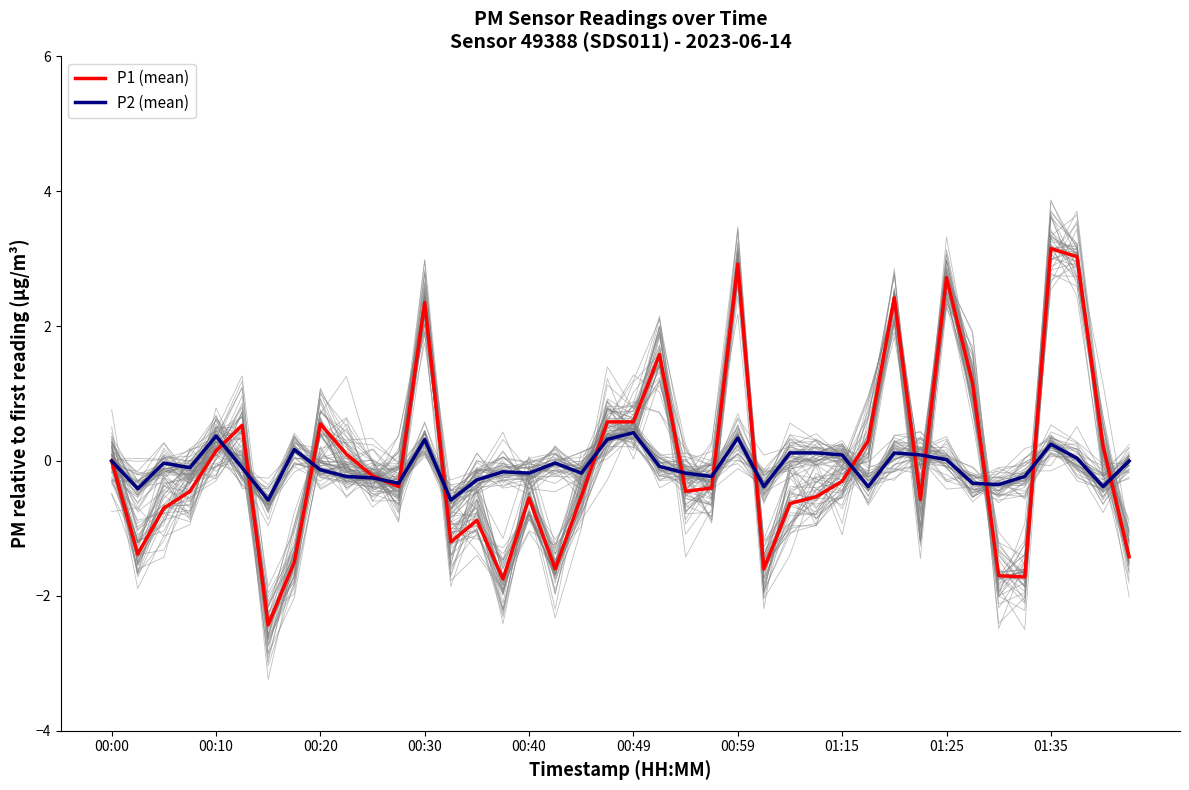

How many lines are shown in the chart?

2